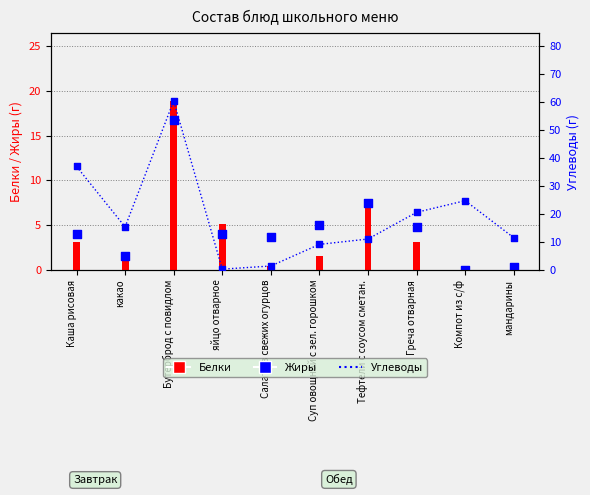

Which series has the largest total across all categories?

Углеводы